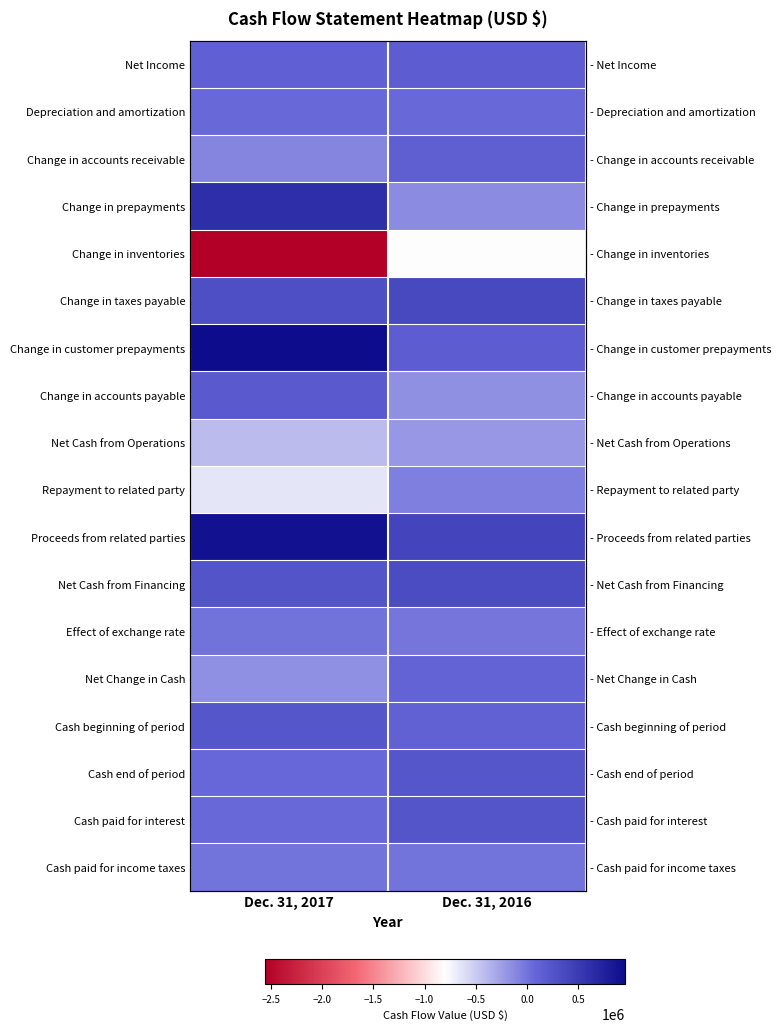

Which label corresponds to the smallest value in the chart?

Dec. 31, 2017